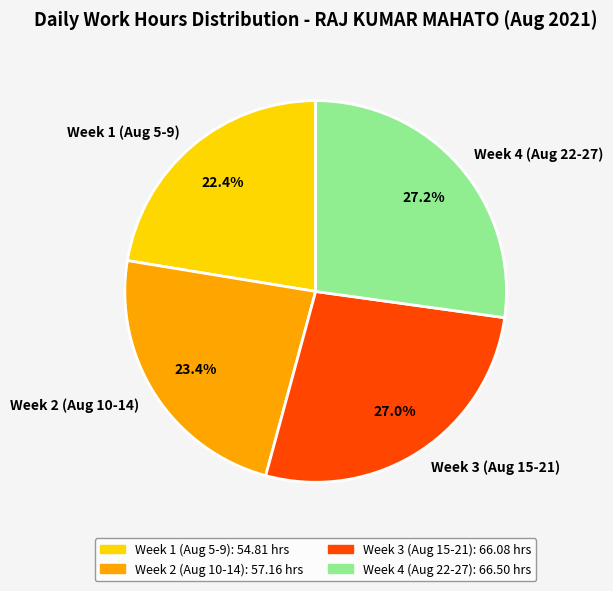

What is the ratio of the value at Week 4 (Aug 22-27) to the value at Week 2 (Aug 10-14)?

1.2